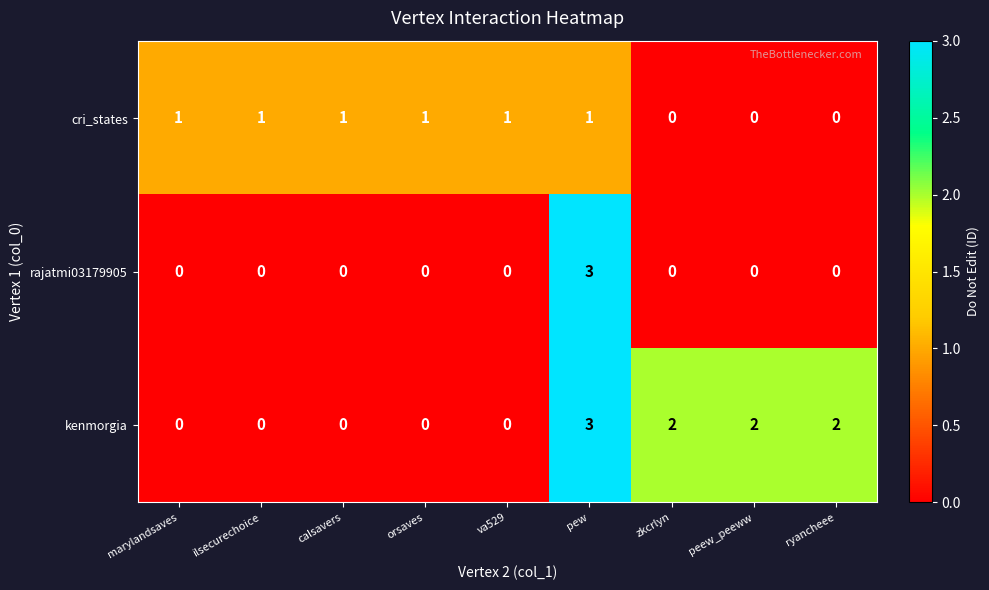

How many values in the cri_states series are below 1?

3